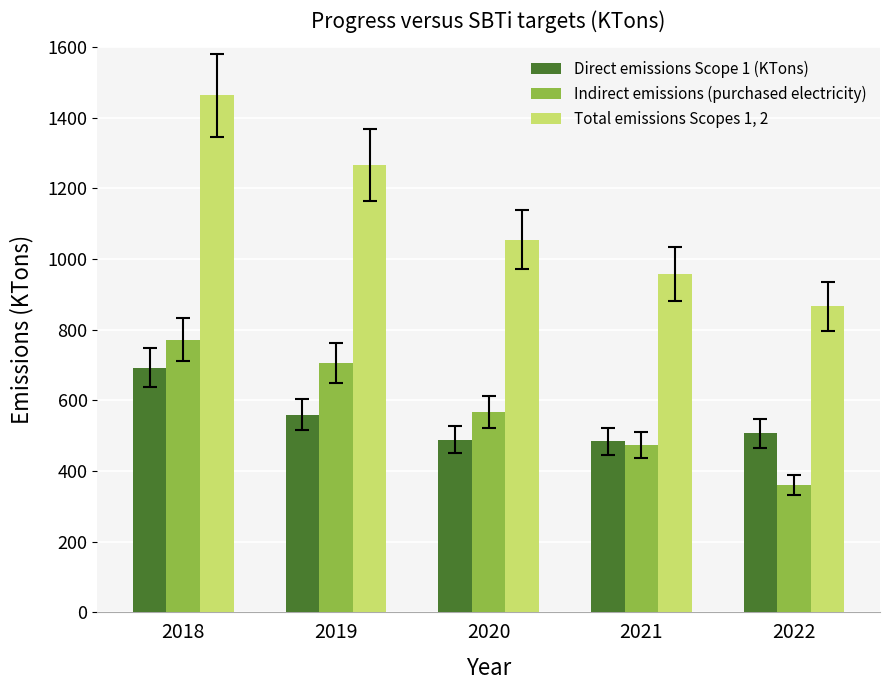

Which label corresponds to the smallest value in the chart?

2022